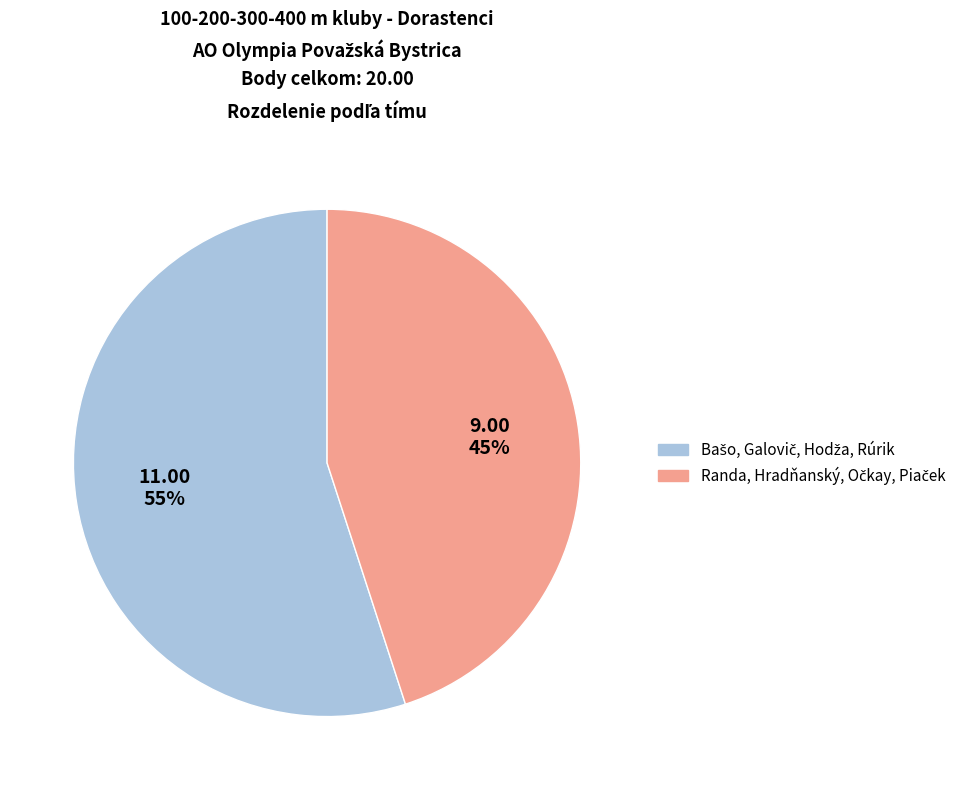

Does any single category account for the majority?

Yes